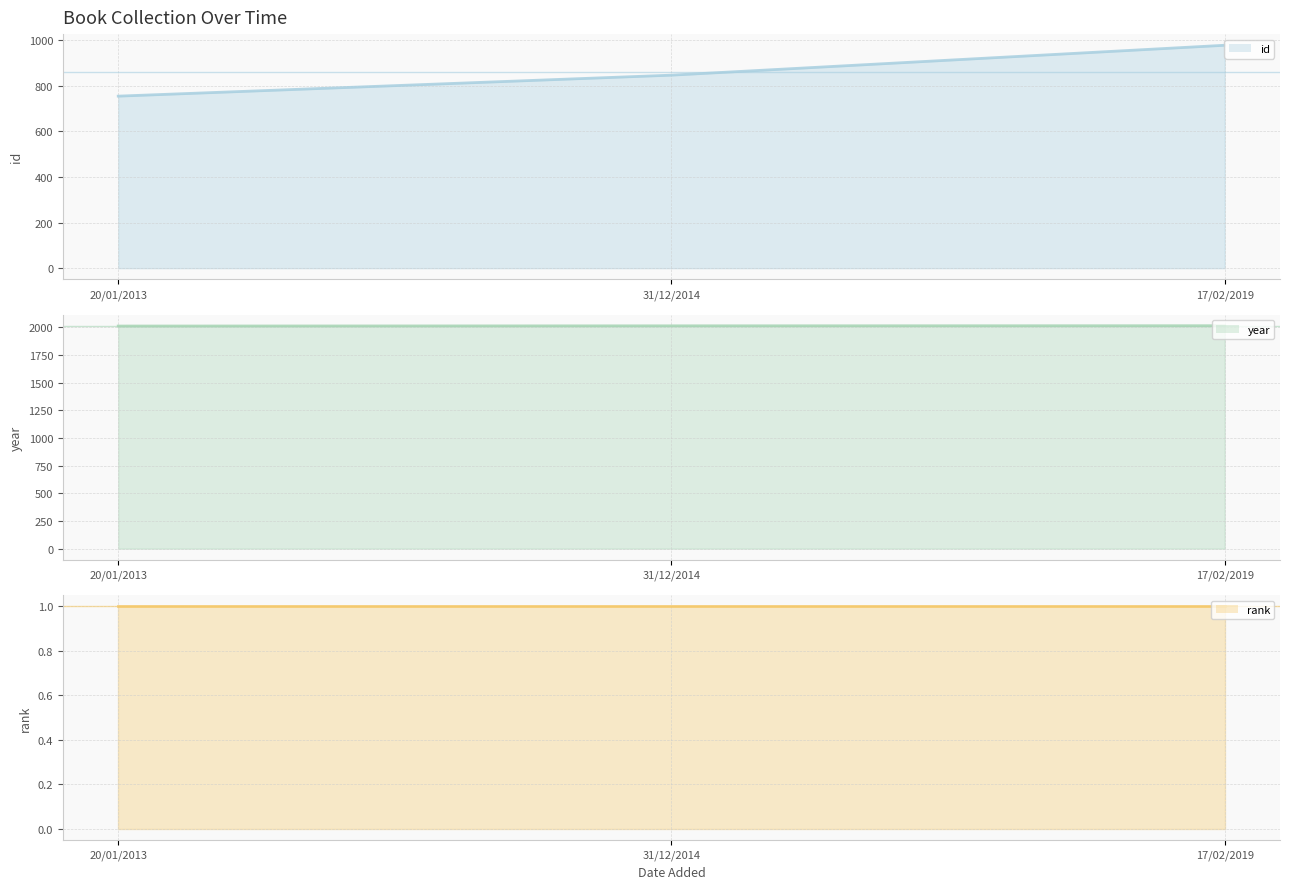

How many lines are shown in the chart?

3